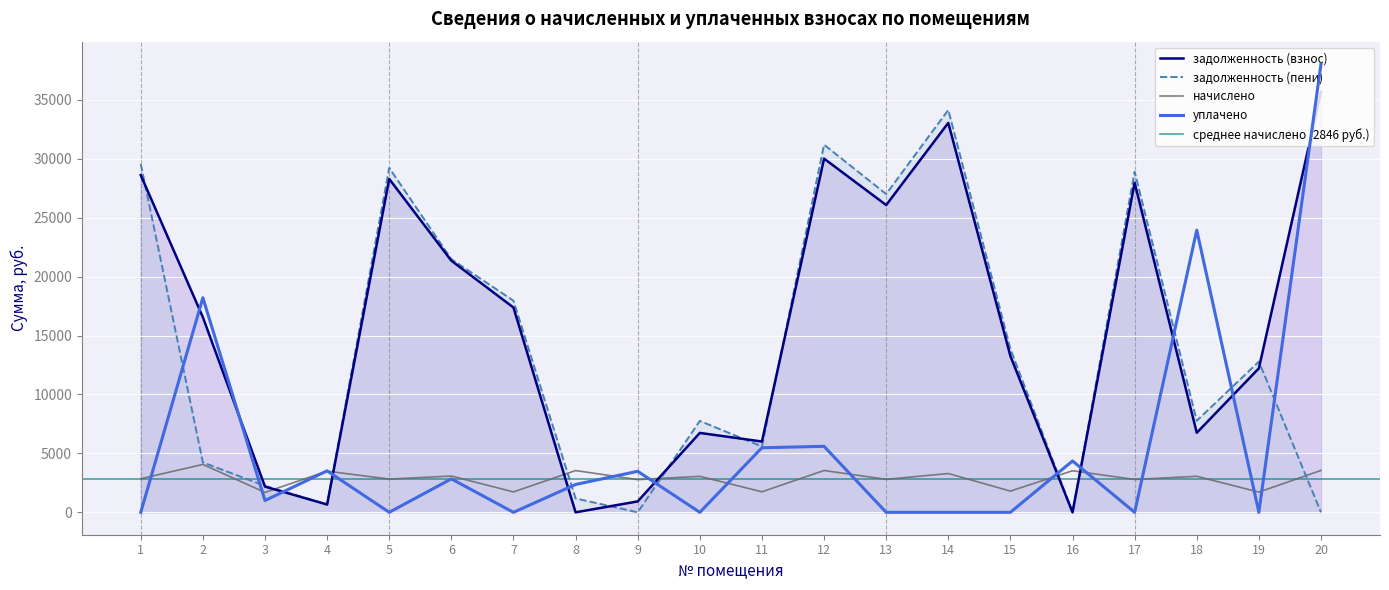

At which category is the sum across all series the highest?

20